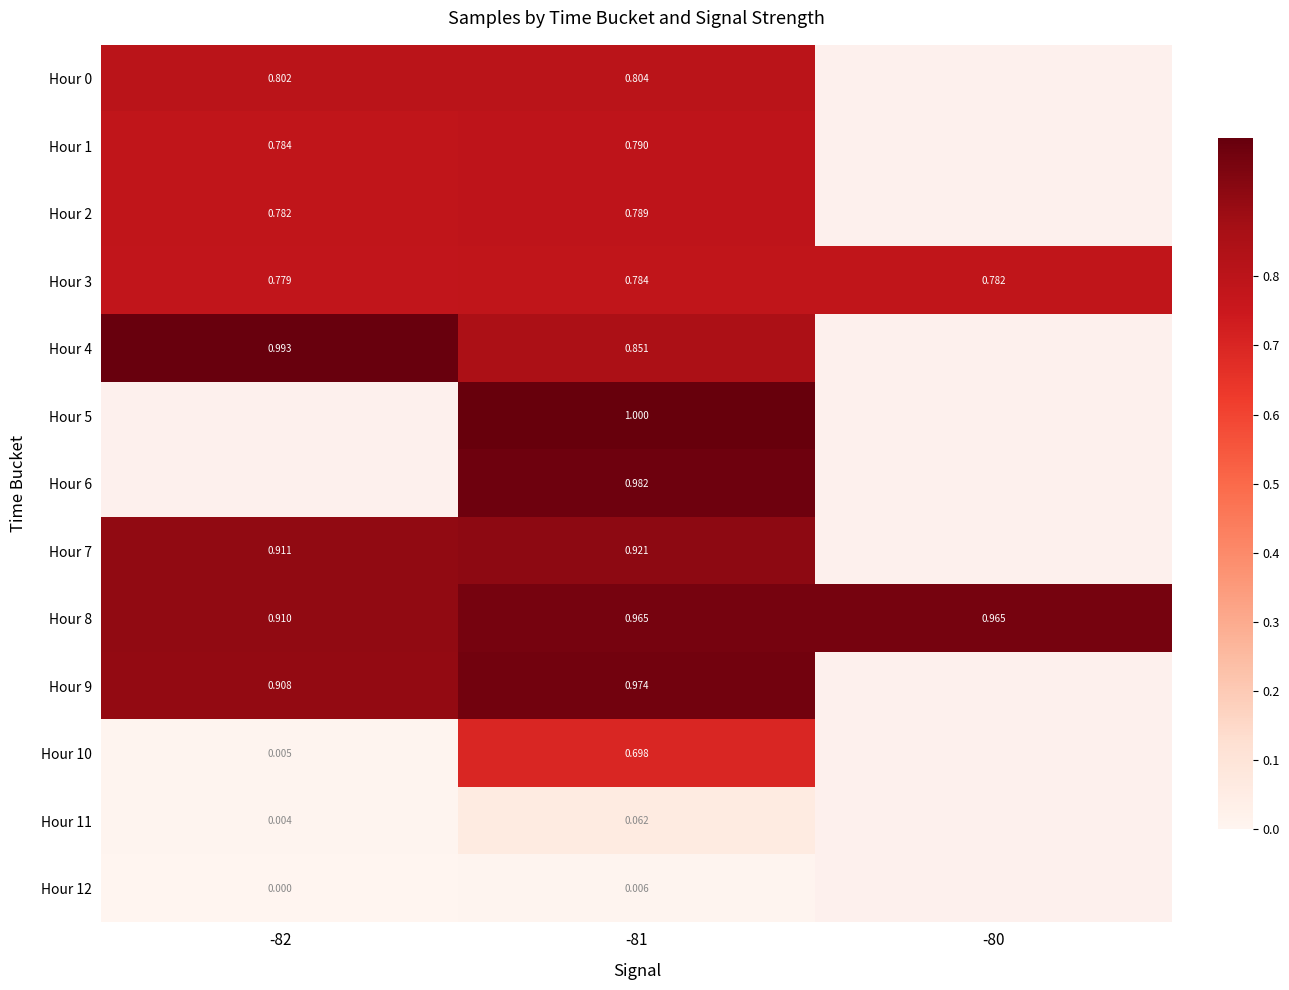

Read the Hour 1 value at -82.

0.8